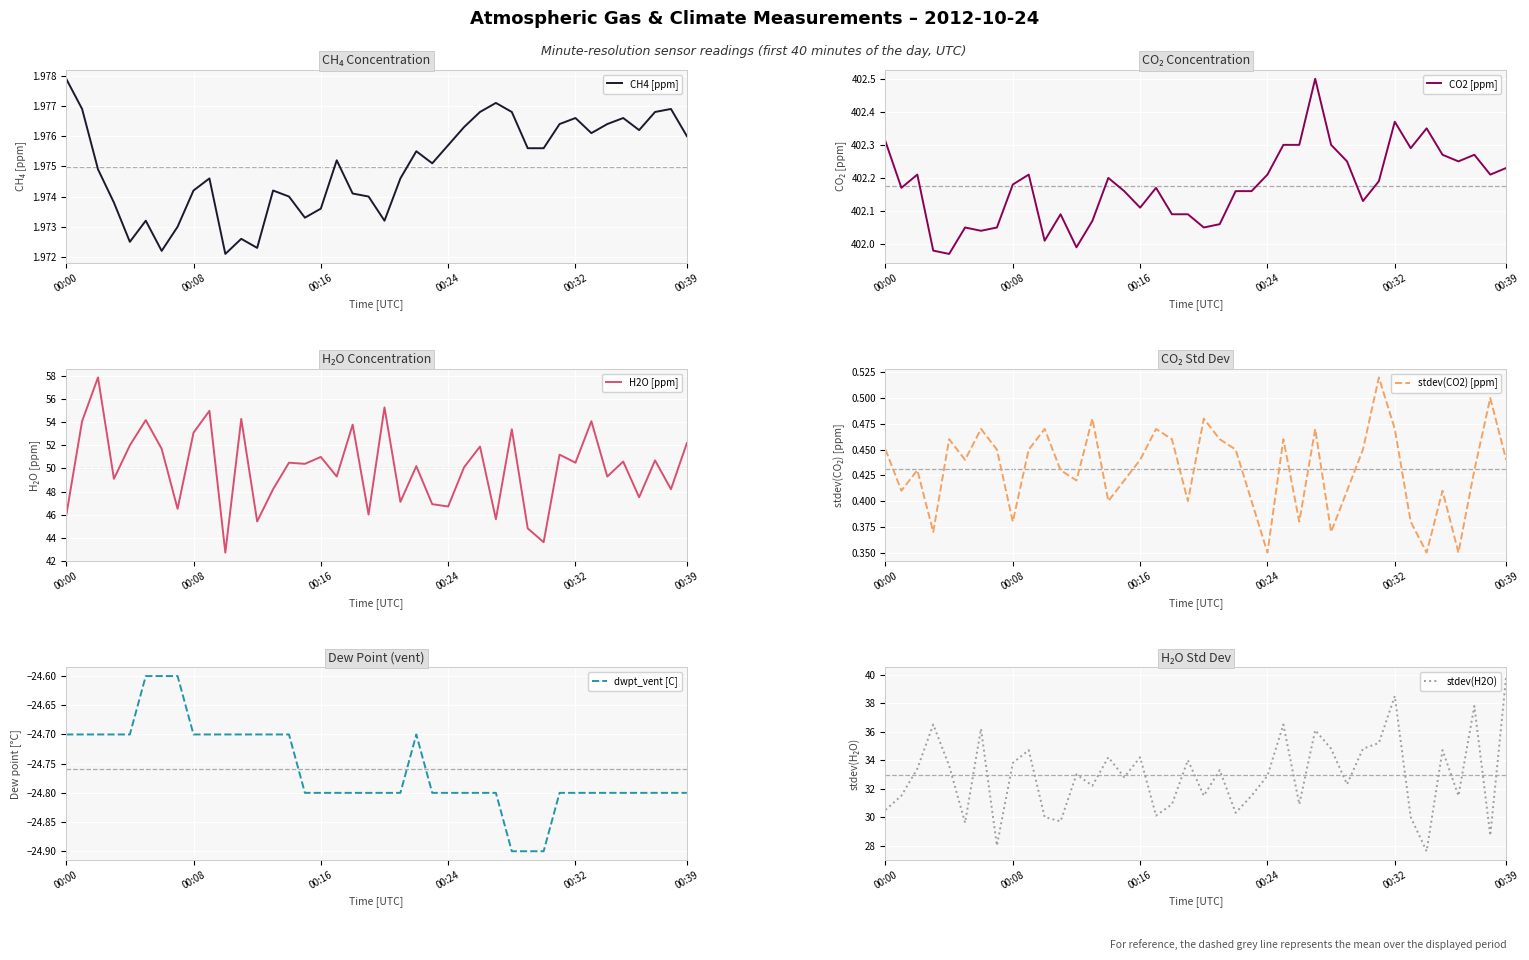

Which category has the lowest value in the H2O [ppm] series?

10